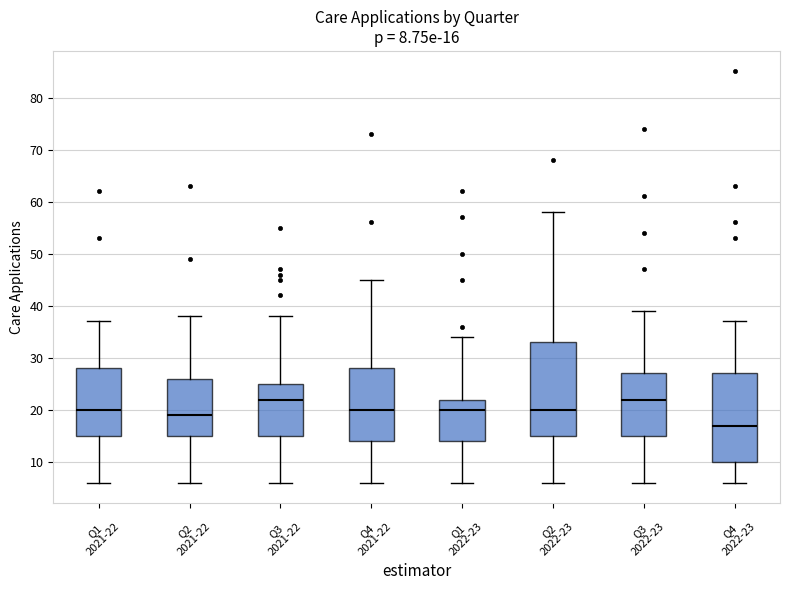

Which box is the tallest, from its lower edge to its upper edge?

Q2 2022-23